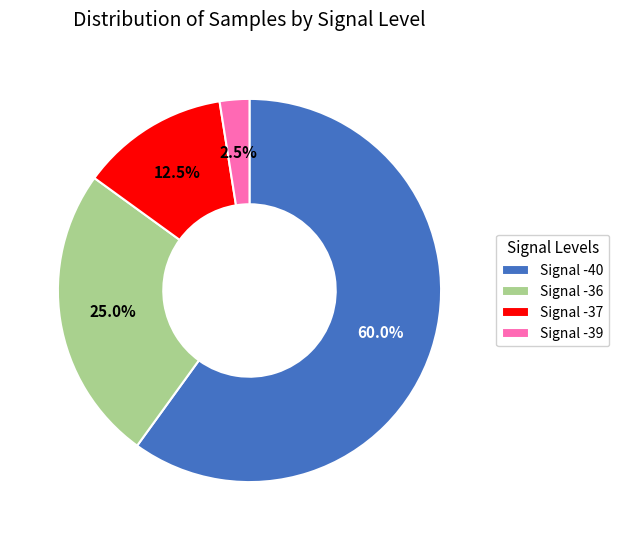

Between Signal -39 and Signal -36, which is larger?

Signal -36